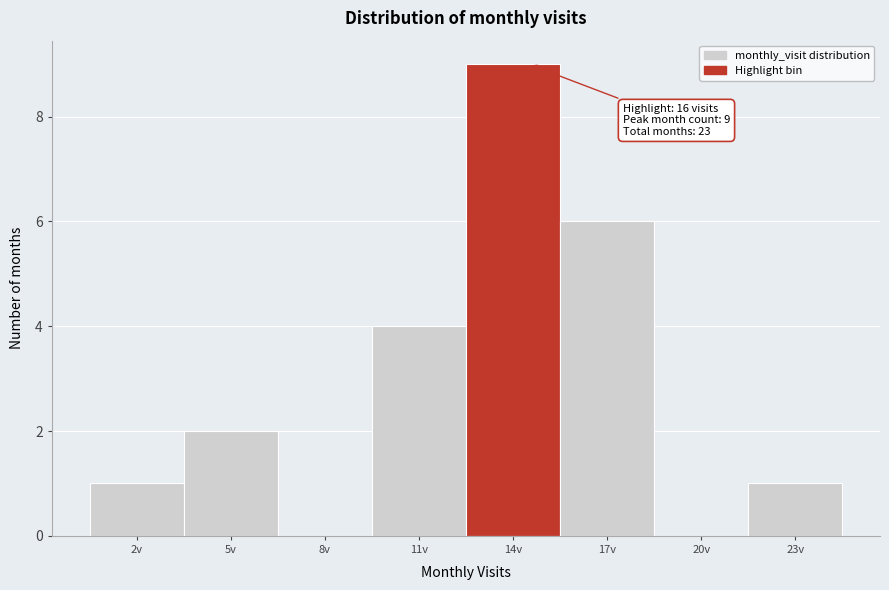

Reading left to right, transcribe all the data shown in this chart.

2v=1	5v=2	8v=0	11v=4	14v=9	17v=6	20v=0	23v=1